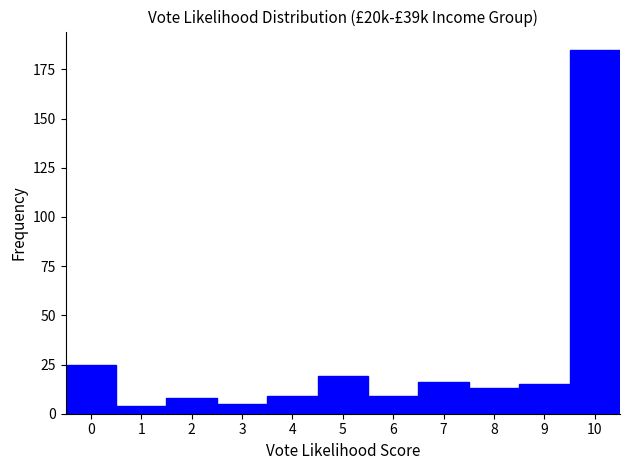

Reading left to right, list every bar in this chart as the range it spans on the x-axis followed by its height. The values are not printed on the chart, so give them approximately, as read against the axis.

-0.5 to 0.5: 25
0.5 to 1.5: under 5
1.5 to 2.5: 10
2.5 to 3.5: 5
3.5 to 4.5: 10
4.5 to 5.5: 20
5.5 to 6.5: 10
6.5 to 7.5: 15
7.5 to 8.5: 15
8.5 to 9.5: 15
9.5 to 10.5: 185